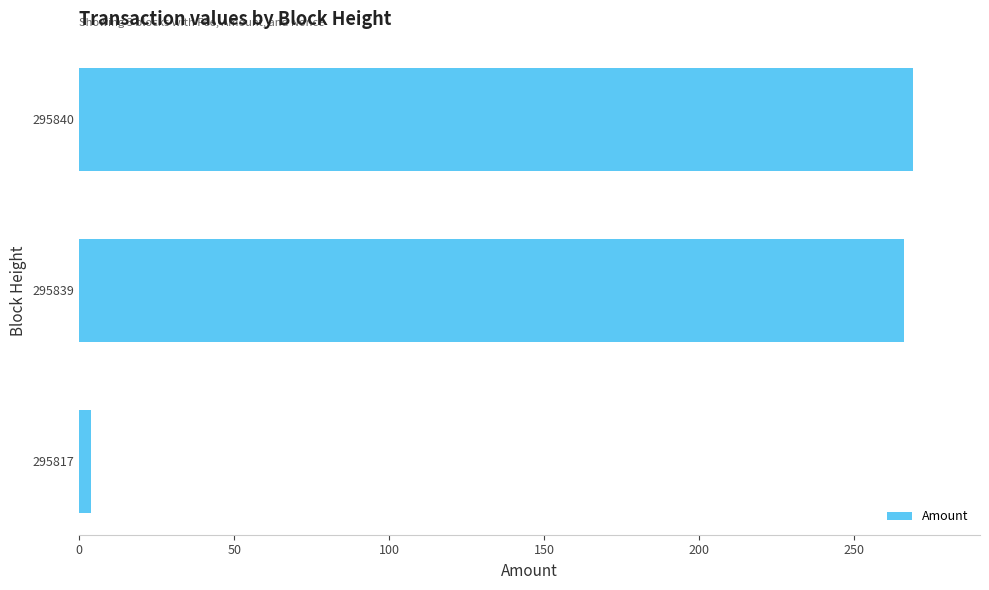

How many bars are there in total?

3